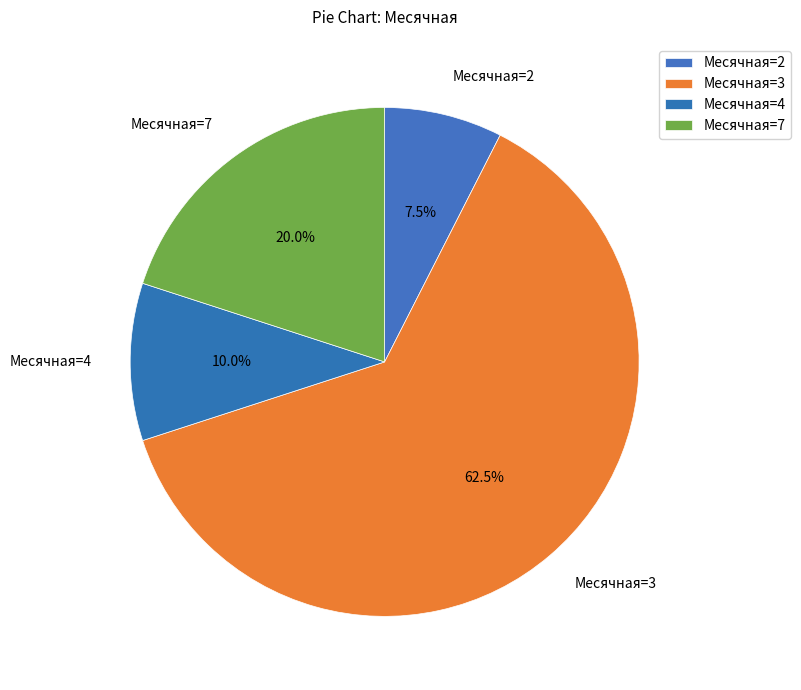

Between Месячная=4 and Месячная=7, which is larger?

Месячная=7